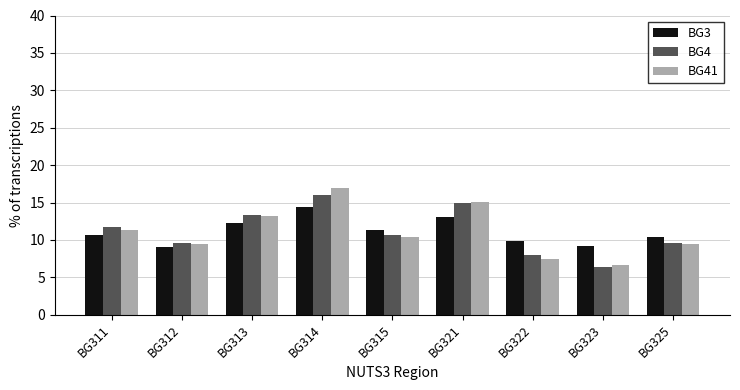

Reading left to right, extract all data points from this chart.

BG3: 10.6	9.0	12.3	14.4	11.3	13.0	9.9	9.2	10.4
BG4: 11.7	9.6	13.3	16.0	10.6	14.9	8.0	6.4	9.6
BG41: 11.3	9.4	13.2	17.0	10.4	15.1	7.5	6.6	9.4